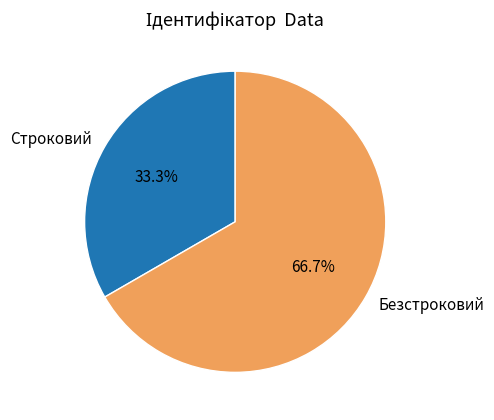

To the nearest percent, what is the average slice percentage?

50%